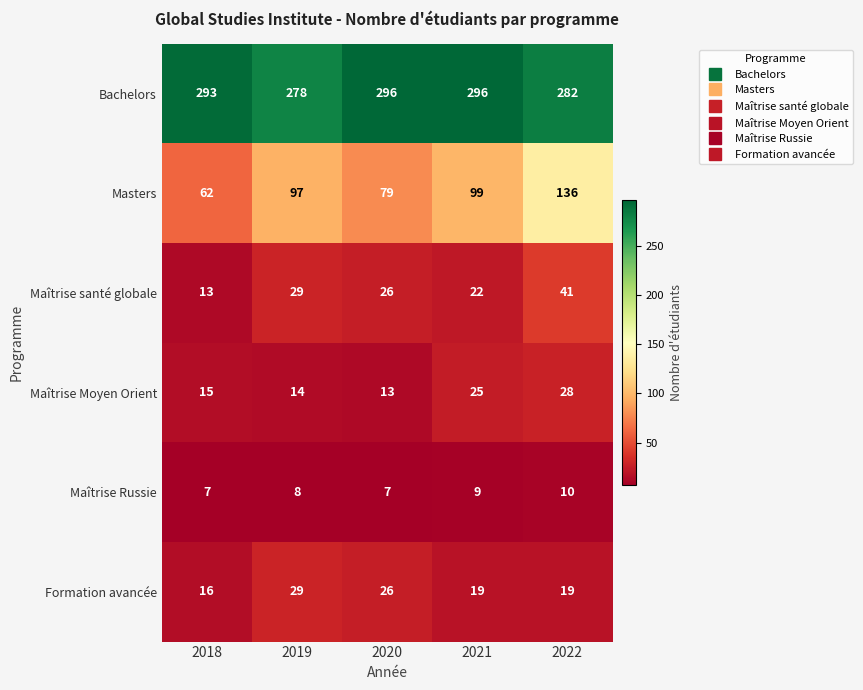

What is the spread (max minus min) of values at 2020?

289